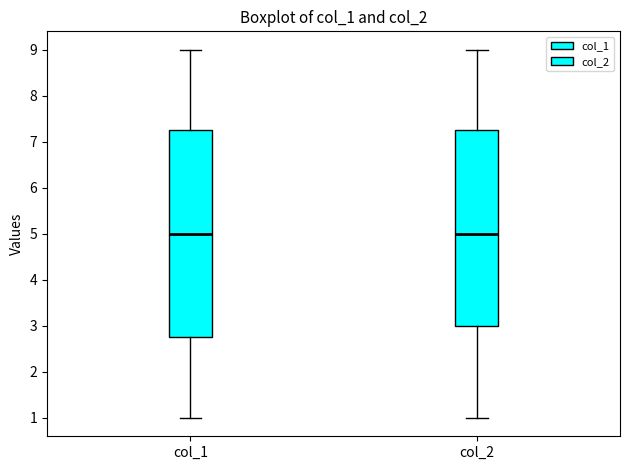

Reading left to right, read every box against the y-axis: the position of its median line, the range the box covers, and the ends of its whiskers. The values are not printed on the chart, so give them approximately, as read against the axis.

col_1: median 5.0, box 2.8 to 7.3, whiskers 1.0 to 9.0
col_2: median 5.0, box 3.0 to 7.3, whiskers 1.0 to 9.0